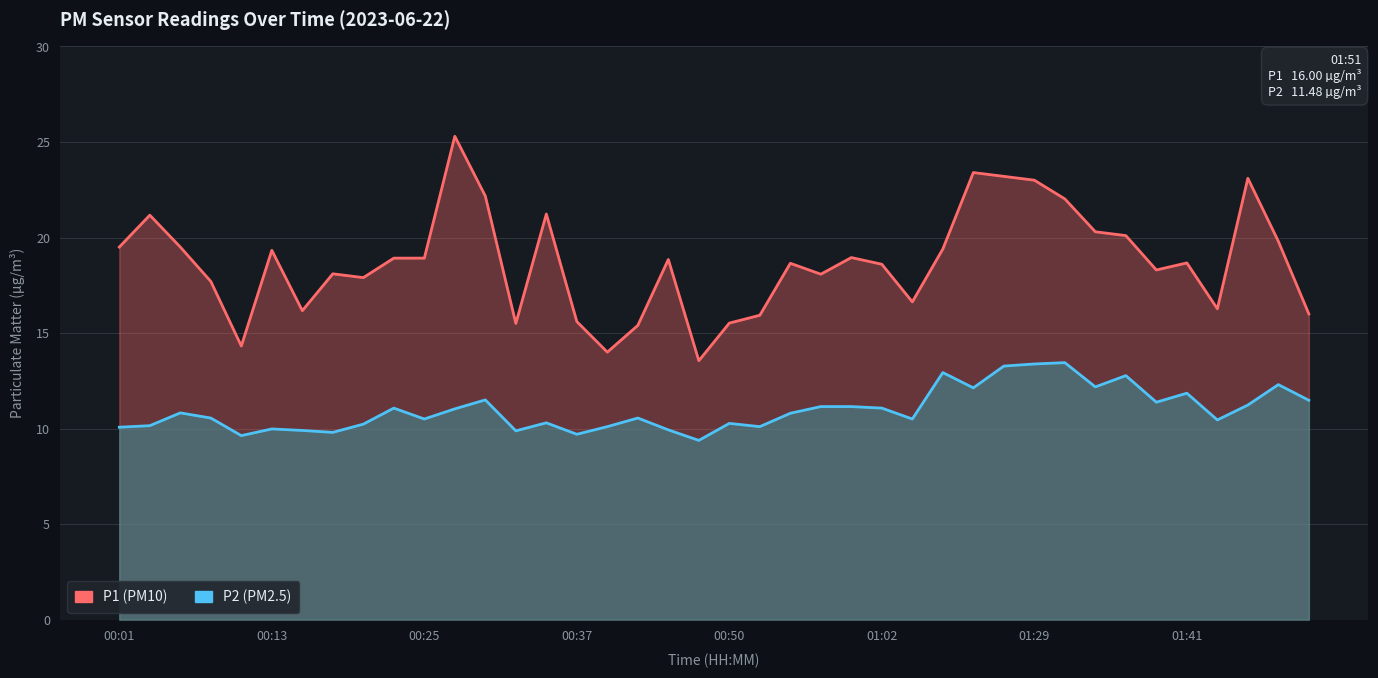

What position from the right is 14?

26